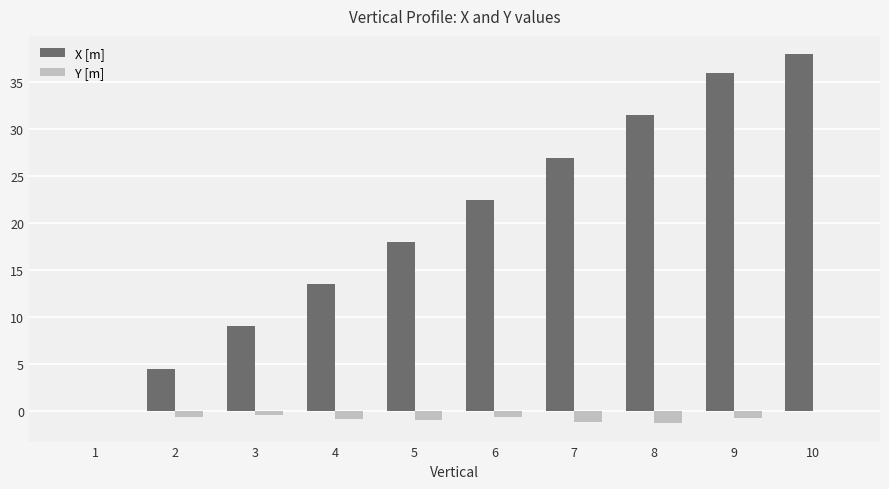

Which series changed the most between 7 and 8?

X [m]